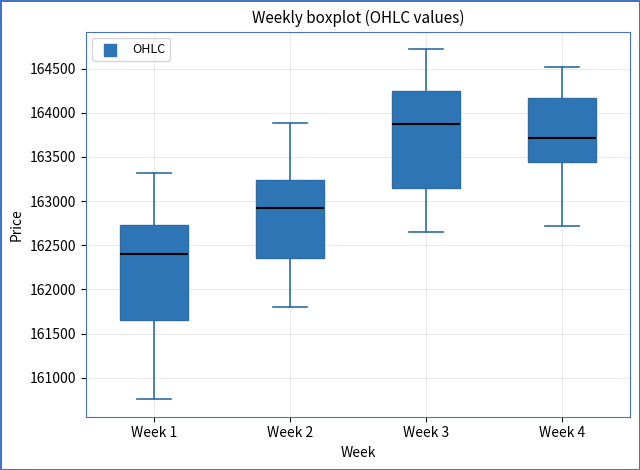

Where does the median line of the box for Week 4 sit on the y-axis? The values are not printed on the chart, so give them approximately, as read against the axis.

163700